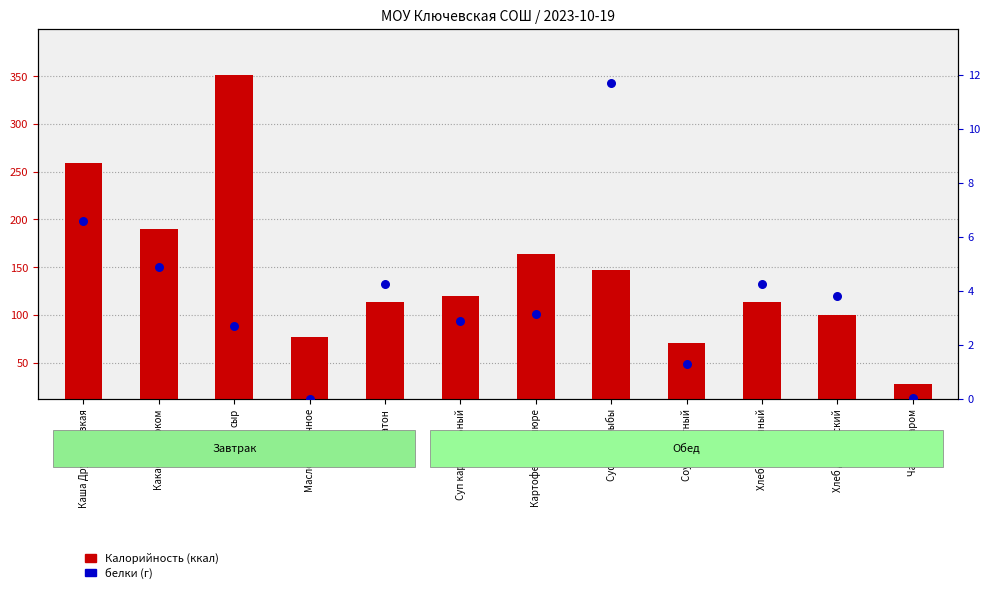

At how many categories does at least one series exceed 179?

2